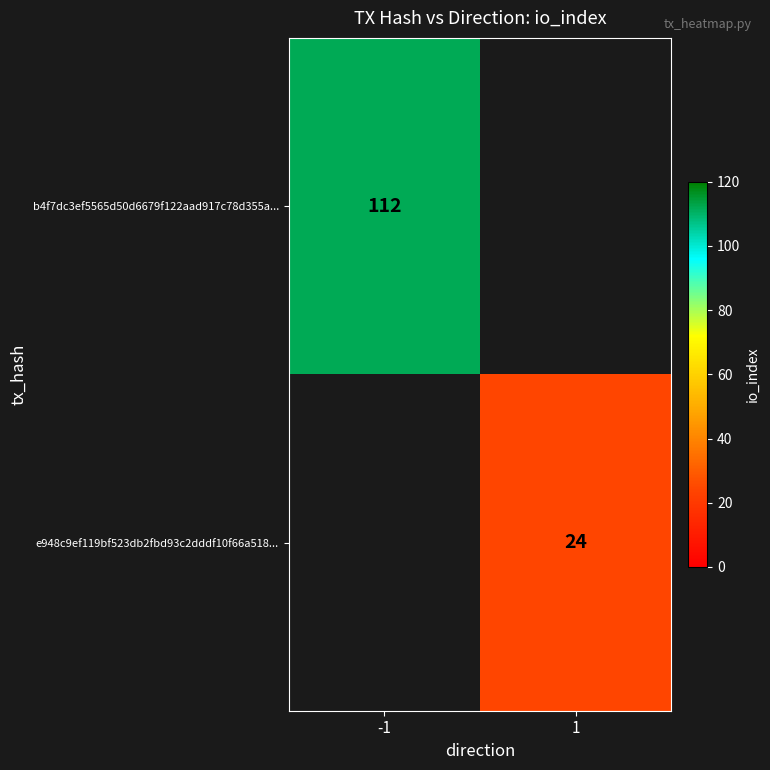

The value of b4f7dc3ef5565d50d6679f122aad917c78d355a... at -1 is 112. True or false?

True